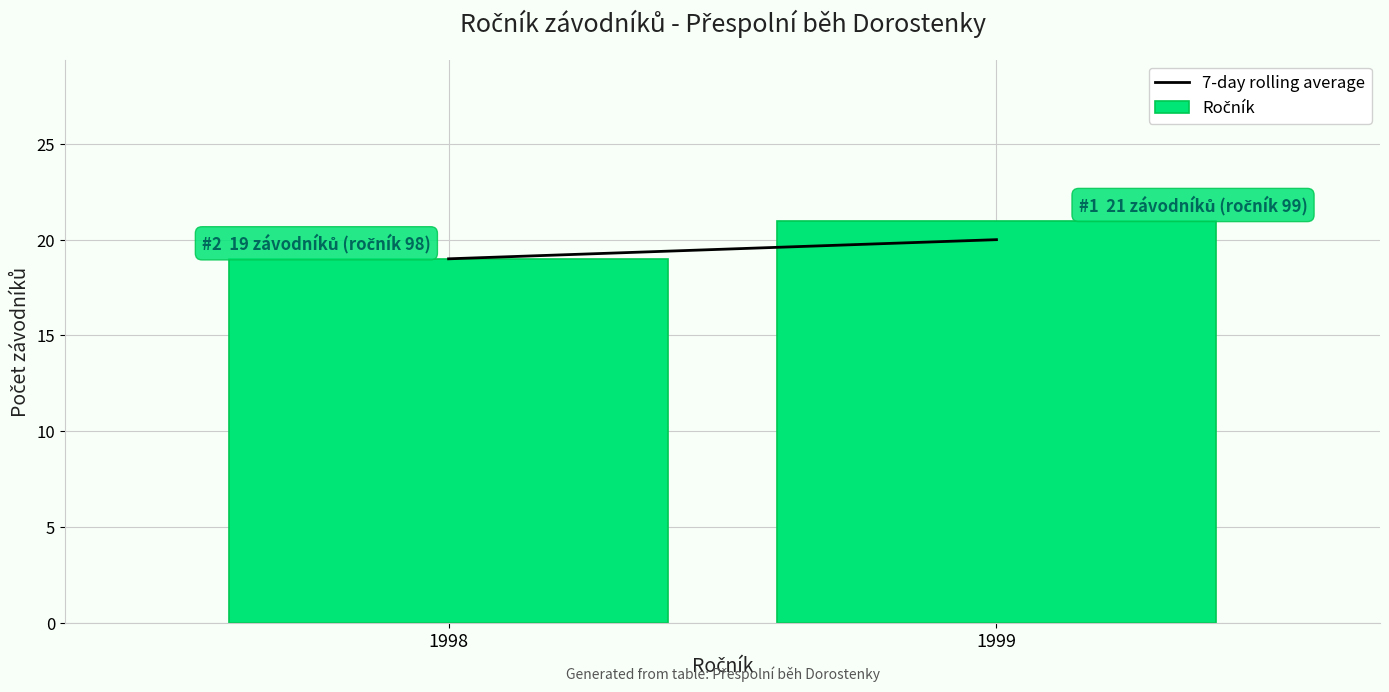

Reading right to left, transcribe all the data shown in this chart.

21	19